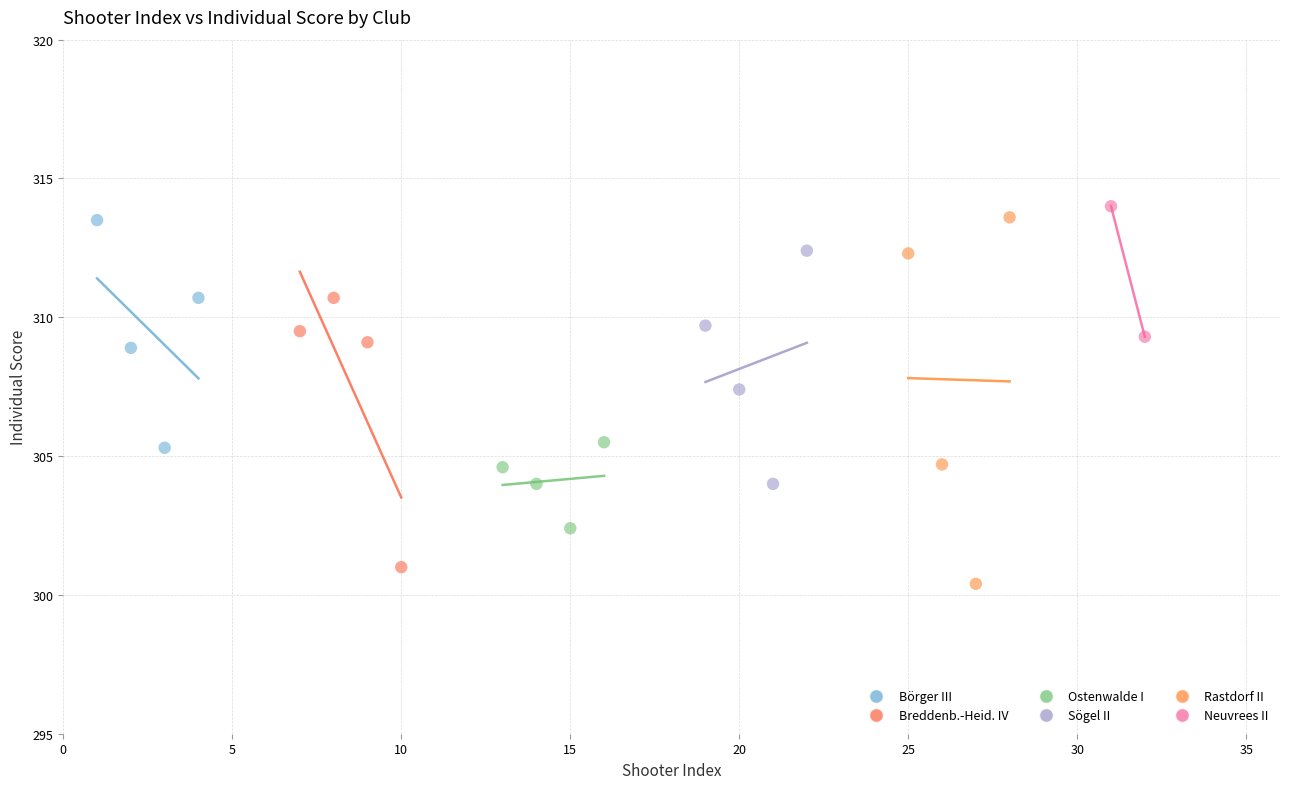

Which series has the widest spread of Y values?

Rastdorf II